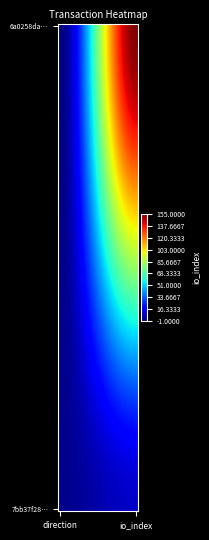

Which label corresponds to the smallest value in the chart?

direction